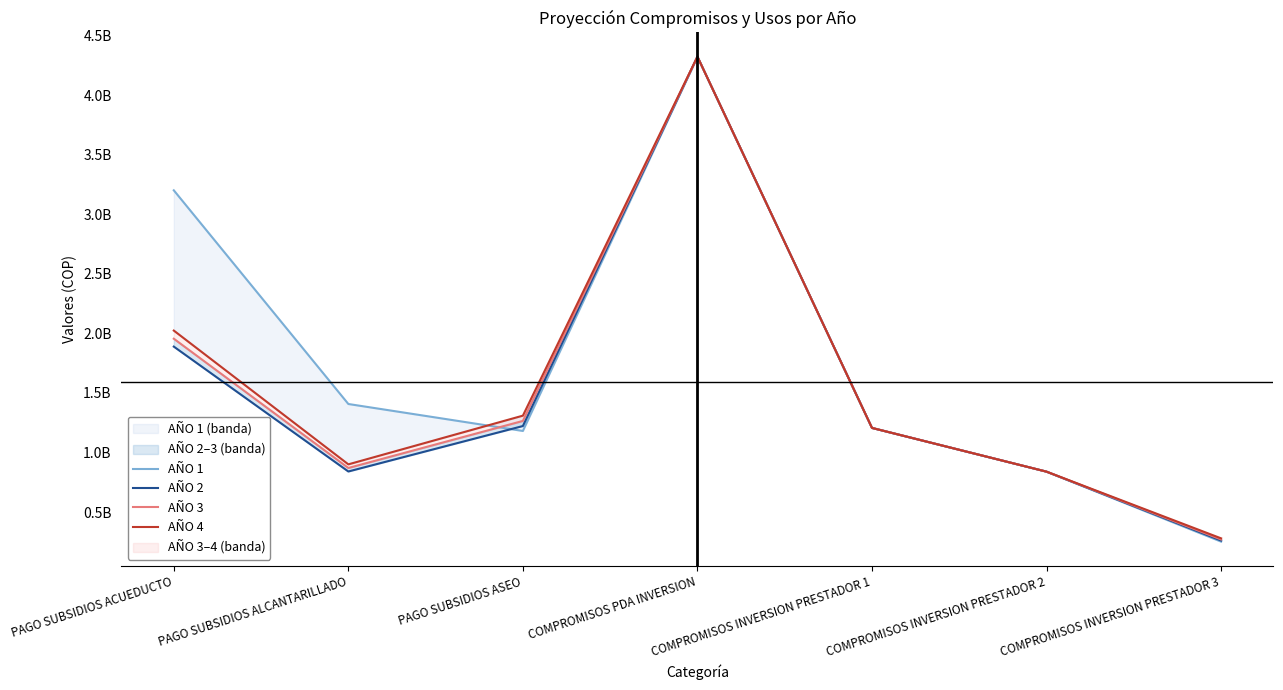

Is it true that AÑO 3 equals 444628582 at PAGO SUBSIDIOS ACUEDUCTO?

False